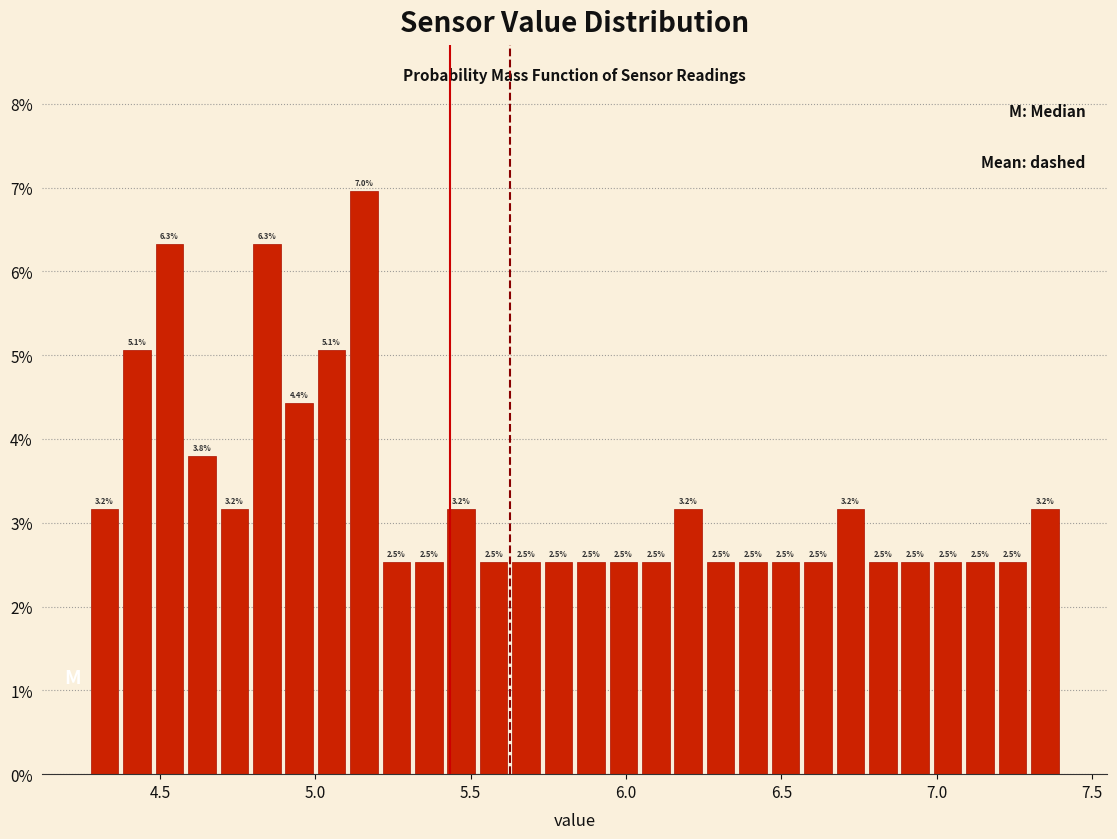

Around what value on the x-axis is the tallest bar? Give the approximate position of its centre, as read against the axis.

5.15